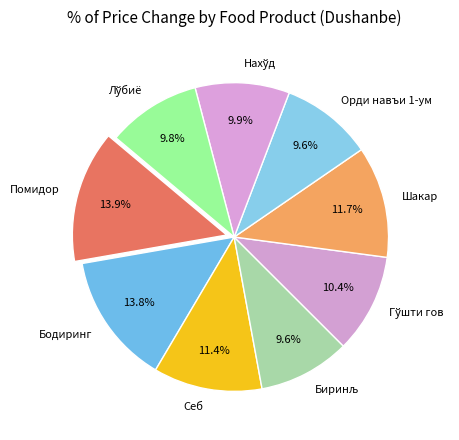

Approximately how many times larger is the value at Орди навъи 1-ум compared to Помидор?

0.7